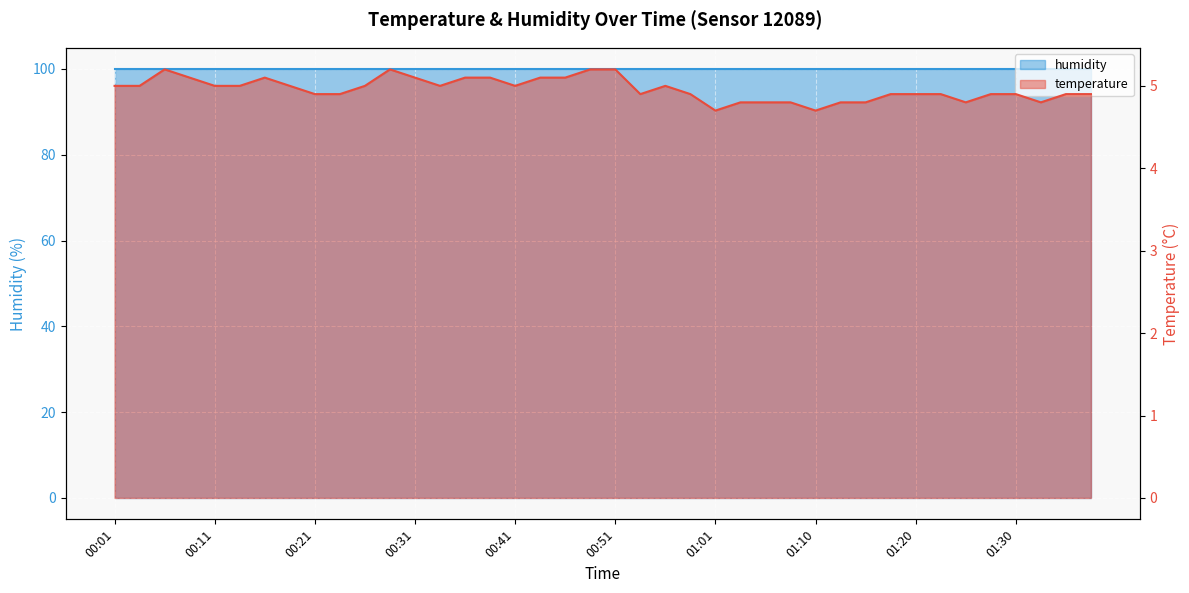

How many data points are above 5?

11